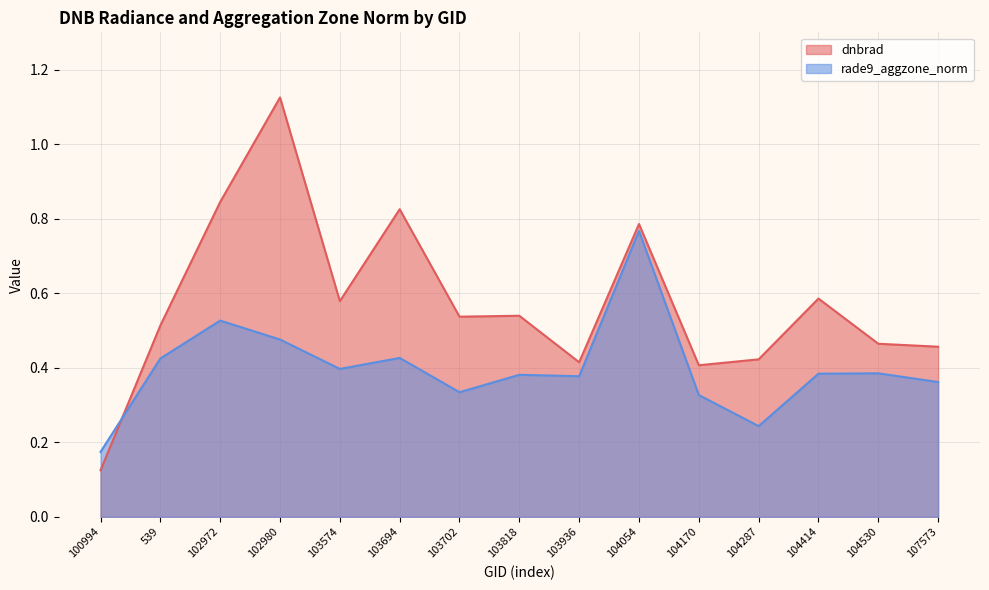

What is the label of the 6th point from the left?

103694